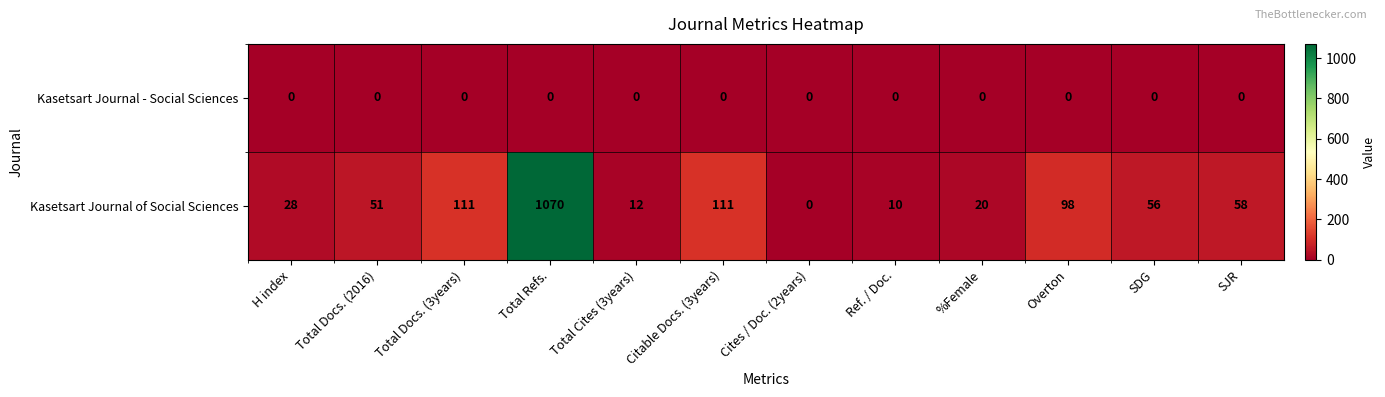

Which series has the widest spread of values?

Kasetsart Journal of Social Sciences